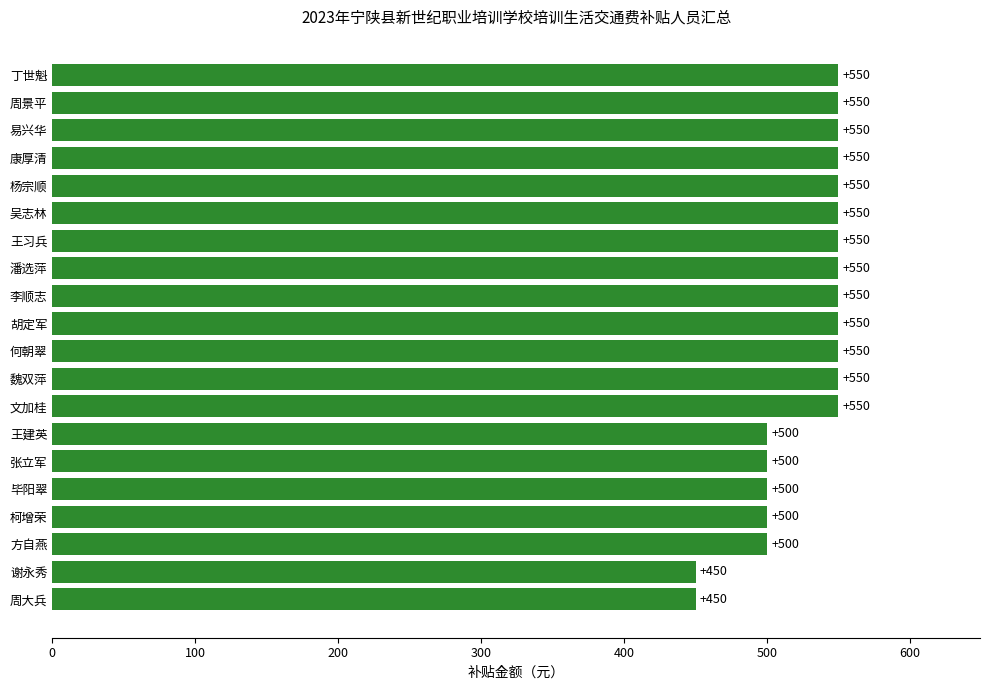

Reading top to bottom, list all the values displayed in this chart.

550	550	550	550	550	550	550	550	550	550	550	550	550	500	500	500	500	500	450	450